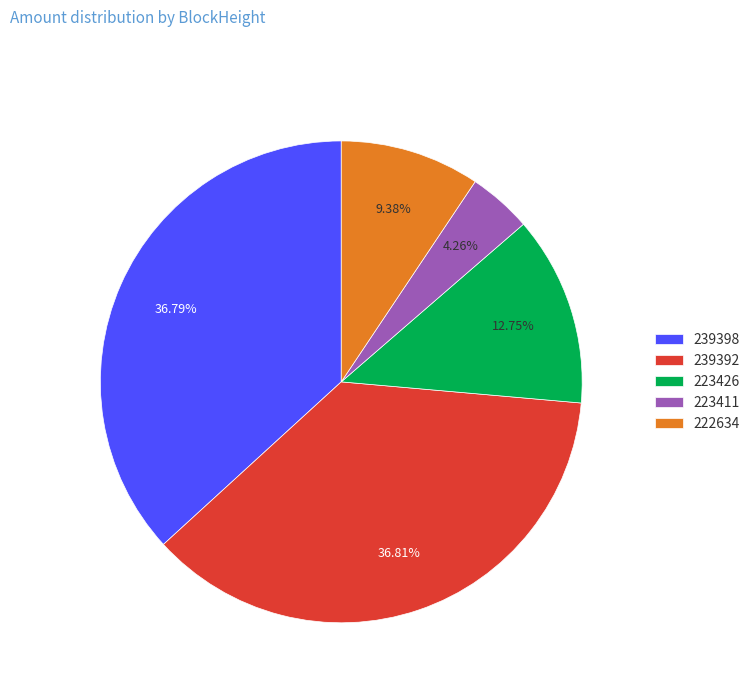

The 222634 slice represents 14% of the pie. True or false?

False